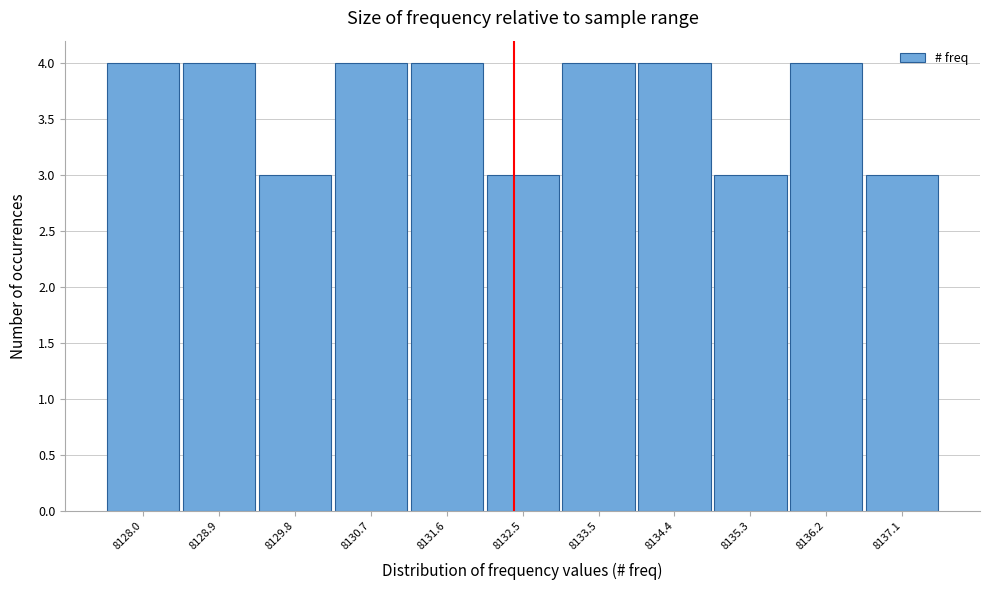

Reading left to right, list all the values displayed in this chart.

8128.0=4	8128.9=4	8129.8=3	8130.7=4	8131.6=4	8132.5=3	8133.5=4	8134.4=4	8135.3=3	8136.2=4	8137.1=3